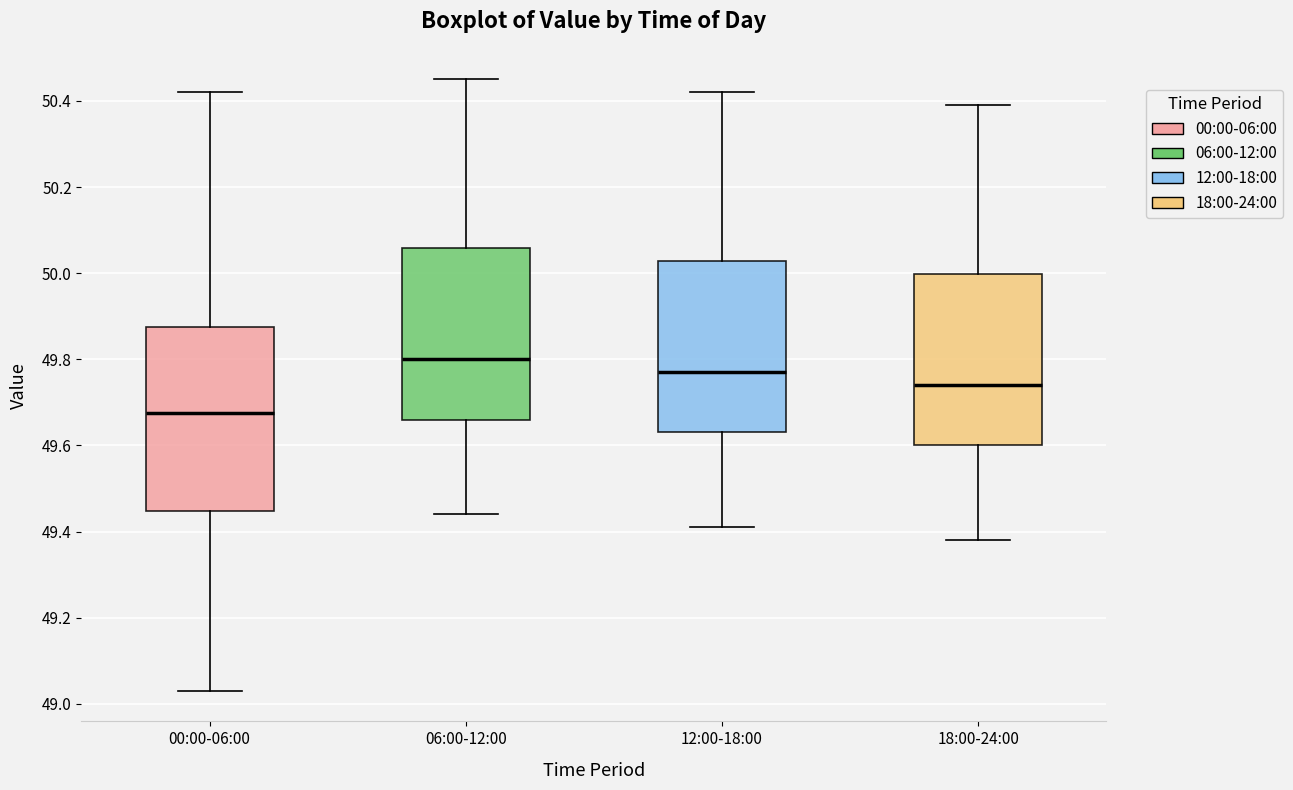

Reading left to right, transcribe this box plot: for each box, give where its median line is, the range the box spans, and where its two whiskers end, as read against the y-axis. The values are not printed on the chart, so give them approximately, as read against the axis.

00:00-06:00: median 49.68, box 49.44 to 49.88, whiskers 49.04 to 50.42
06:00-12:00: median 49.80, box 49.66 to 50.06, whiskers 49.44 to 50.46
12:00-18:00: median 49.78, box 49.64 to 50.02, whiskers 49.42 to 50.42
18:00-24:00: median 49.74, box 49.60 to 50.00, whiskers 49.38 to 50.40